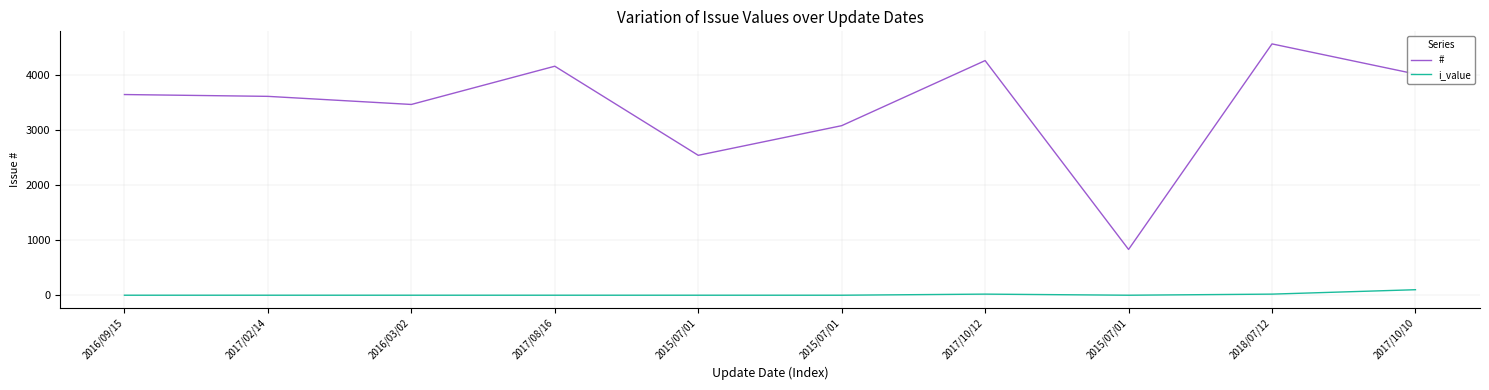

What is the approximate value of i_value at 2017/10/12?

20